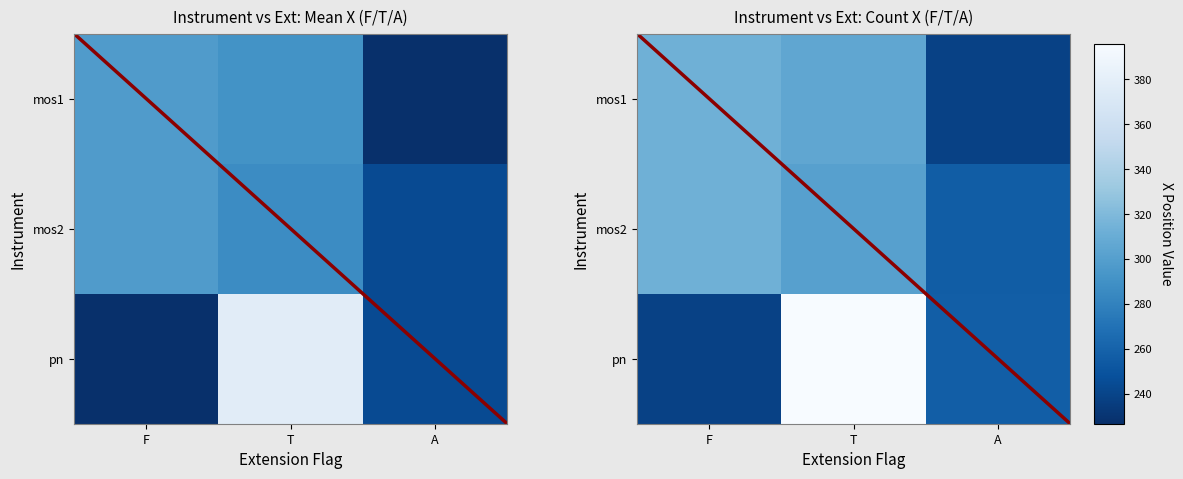

Between T and A, which is larger?

T